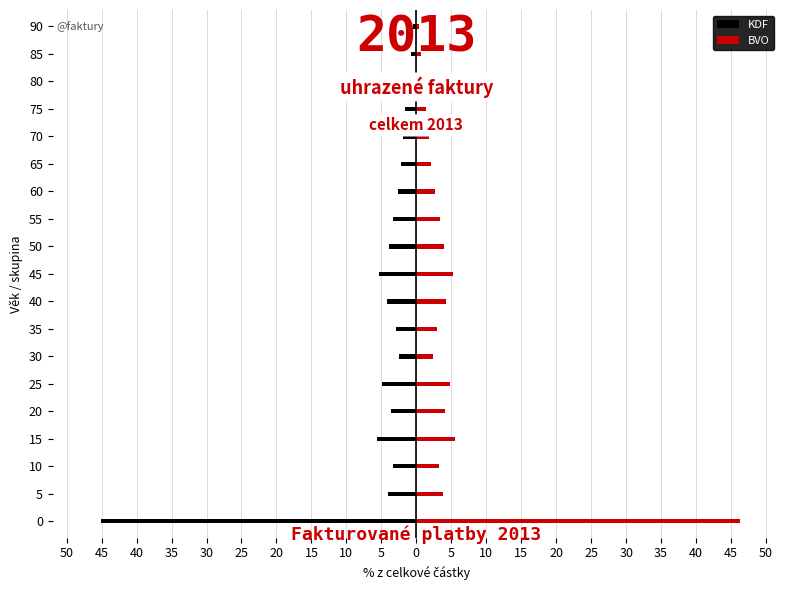

How many values in the BVO series are below 3?

9